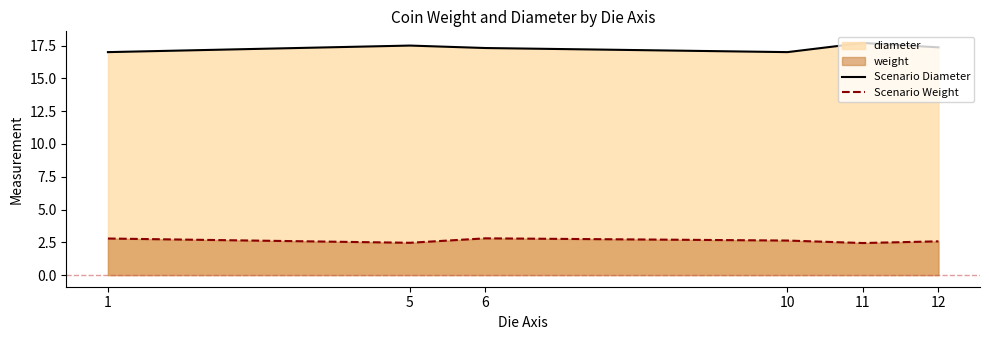

What is the approximate value of Scenario Diameter at 6?

17.3